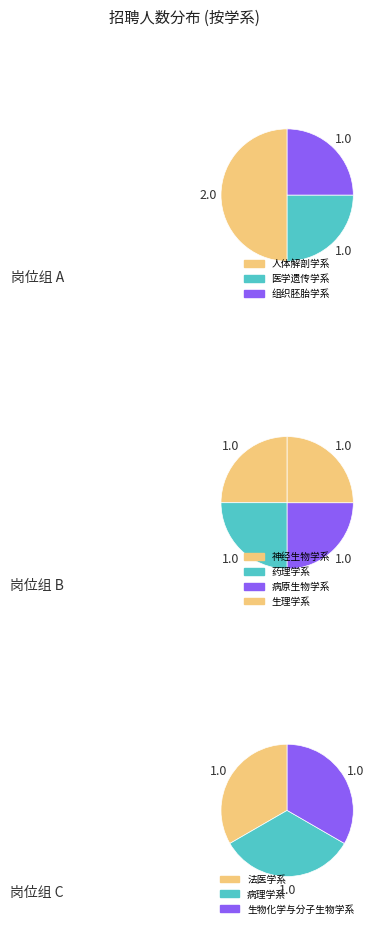

How many slices are in this pie chart?

10